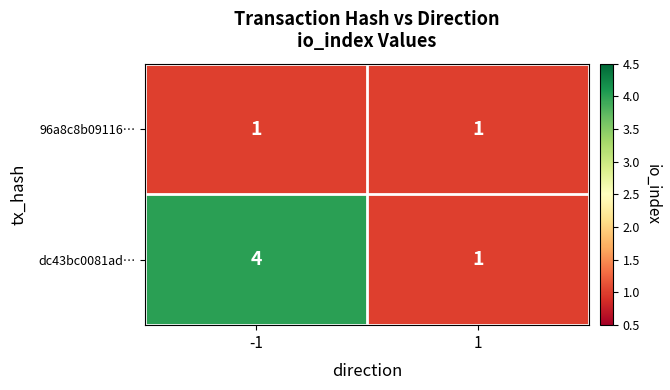

True or false: 96a8c8b09116… has a value of 1 at -1.

True